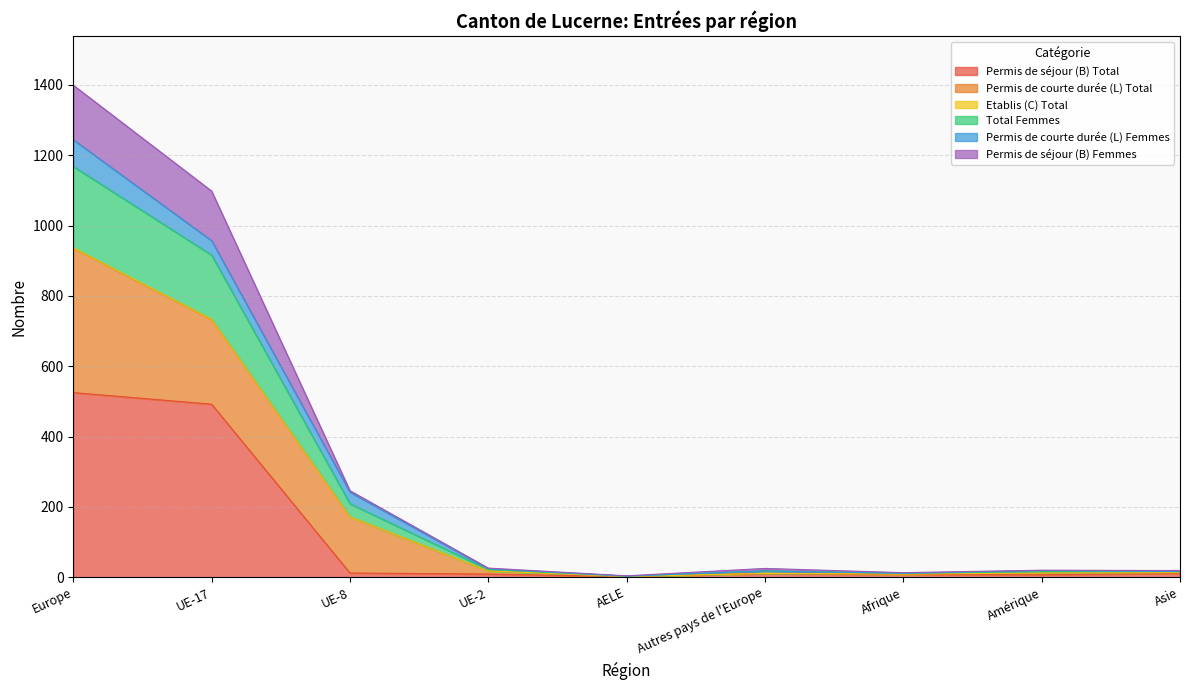

The Permis de séjour (B) Total series shows 18 at Autres pays de l'Europe. True or false?

False